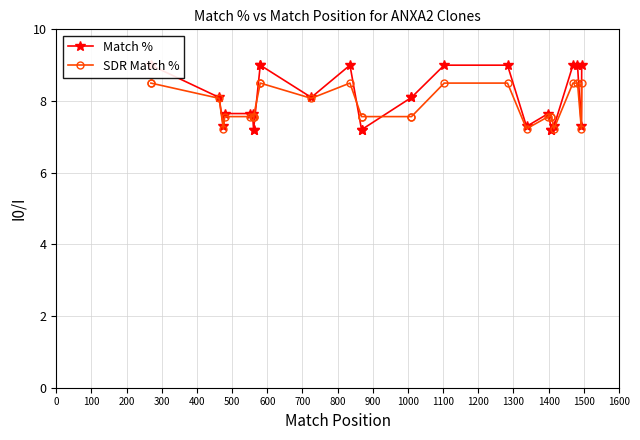

After their last crossing, which series has the higher values: Match % or SDR Match %?

Match %